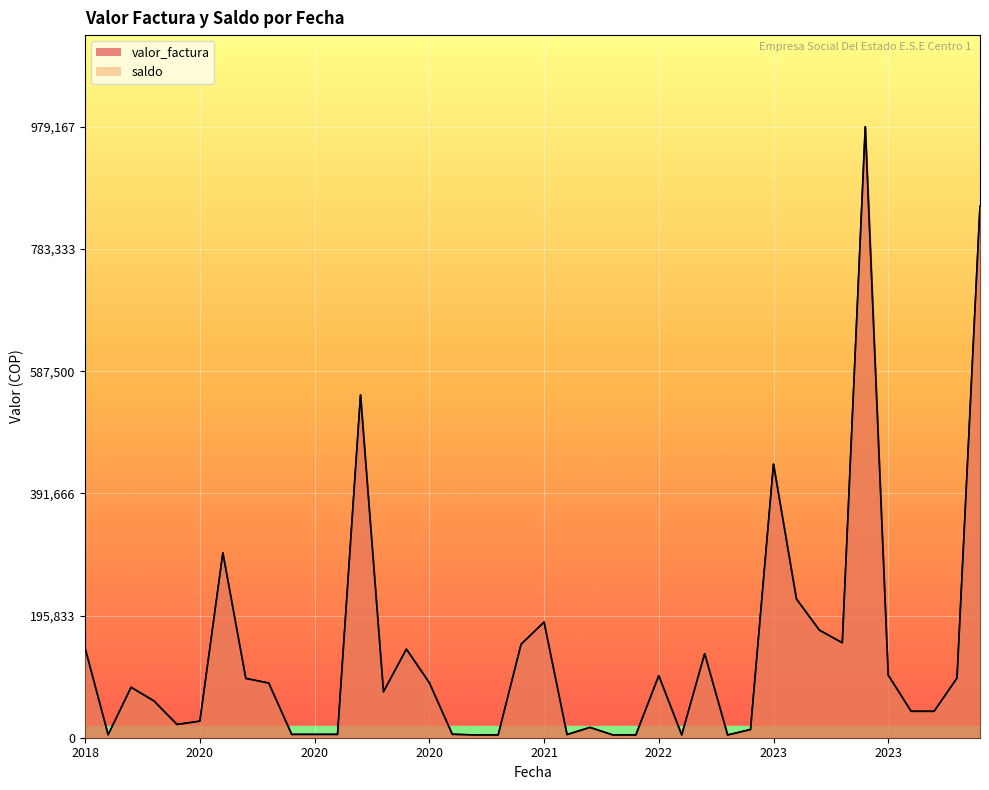

Does the chart display data point markers on the line(s)?

No